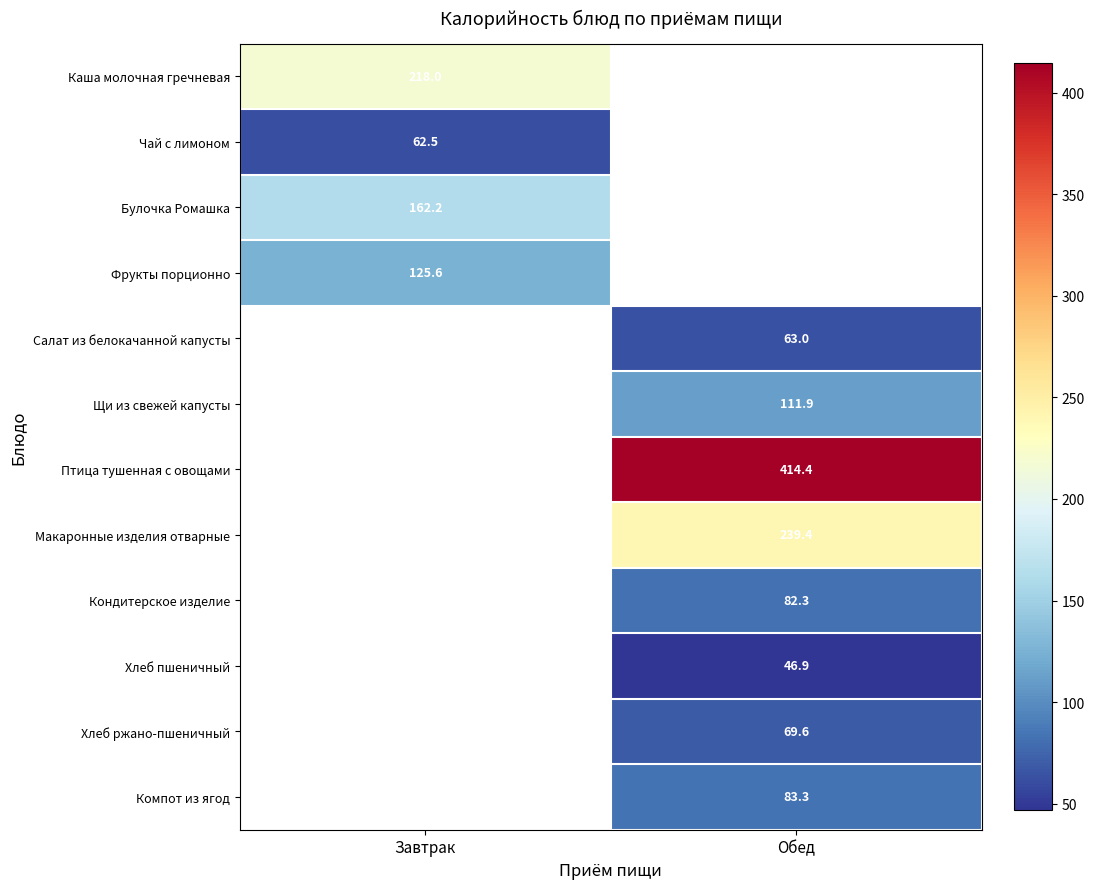

At how many categories does at least one series exceed 228?

1